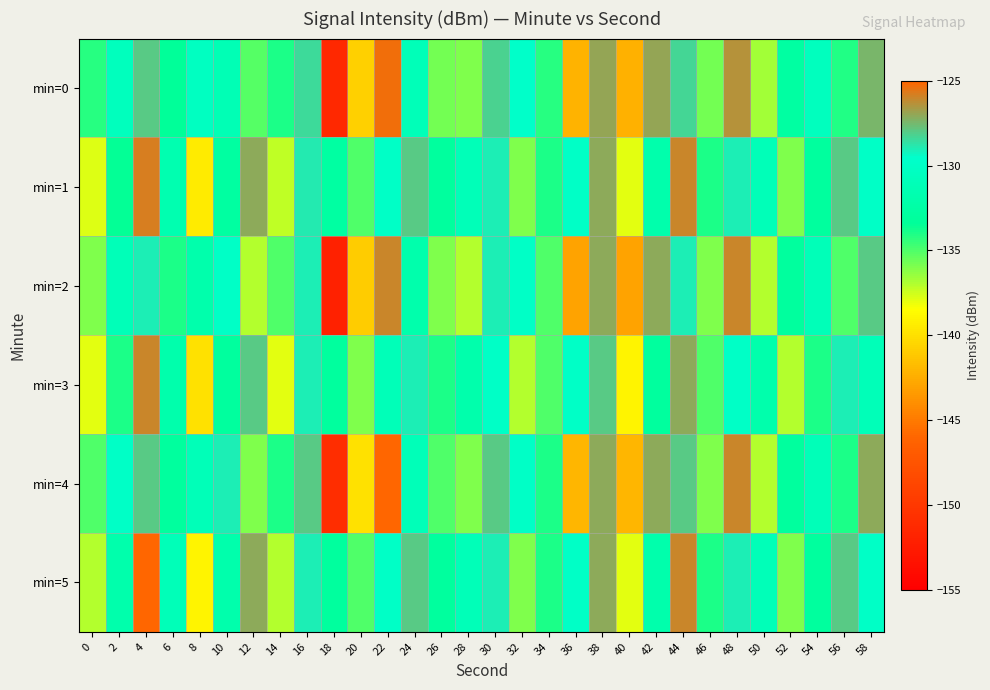

Reading left to right, extract all data points from this chart.

min=0: 0=-134.2	2=-130.7	4=-128.0	6=-133.4	8=-130.4	10=-131.3	12=-135.1	14=-134.0	16=-128.5	18=-151.4	20=-140.7	22=-125.3	24=-131.1	26=-135.7	28=-136.0	30=-128.3	32=-129.8	34=-134.2	36=-142.2	38=-126.9	40=-142.3	42=-127.0	44=-128.4	46=-135.8	48=-126.3	50=-136.6	52=-132.7	54=-130.6	56=-134.1	58=-127.4
min=1: 0=-137.8	2=-133.5	4=-125.7	6=-131.7	8=-139.5	10=-132.8	12=-127.1	14=-137.3	16=-129.0	18=-132.7	20=-135.0	22=-130.0	24=-128.0	26=-133.0	28=-131.0	30=-129.0	32=-136.0	34=-134.0	36=-130.0	38=-127.0	40=-138.0	42=-132.0	44=-126.0	46=-134.0	48=-129.0	50=-131.0	52=-136.0	54=-133.0	56=-128.0	58=-130.0
min=2: 0=-136.0	2=-131.0	4=-129.0	6=-134.0	8=-132.0	10=-130.0	12=-137.0	14=-135.0	16=-129.0	18=-152.0	20=-141.0	22=-126.0	24=-132.0	26=-136.0	28=-137.0	30=-129.0	32=-130.0	34=-135.0	36=-143.0	38=-127.0	40=-143.0	42=-127.0	44=-129.0	46=-136.0	48=-126.0	50=-137.0	52=-133.0	54=-131.0	56=-135.0	58=-128.0
min=3: 0=-138.0	2=-134.0	4=-126.0	6=-132.0	8=-140.0	10=-133.0	12=-128.0	14=-138.0	16=-129.0	18=-133.0	20=-136.0	22=-131.0	24=-129.0	26=-134.0	28=-132.0	30=-130.0	32=-137.0	34=-135.0	36=-130.0	38=-128.0	40=-139.0	42=-133.0	44=-127.0	46=-135.0	48=-130.0	50=-132.0	52=-137.0	54=-134.0	56=-129.0	58=-131.0
min=4: 0=-135.0	2=-130.0	4=-128.0	6=-133.0	8=-131.0	10=-129.0	12=-136.0	14=-134.0	16=-128.0	18=-151.0	20=-140.0	22=-125.0	24=-131.0	26=-135.0	28=-136.0	30=-128.0	32=-130.0	34=-134.0	36=-142.0	38=-127.0	40=-142.0	42=-127.0	44=-128.0	46=-136.0	48=-126.0	50=-137.0	52=-133.0	54=-131.0	56=-134.0	58=-127.0
min=5: 0=-137.0	2=-132.0	4=-125.0	6=-131.0	8=-139.0	10=-132.0	12=-127.0	14=-137.0	16=-129.0	18=-133.0	20=-135.0	22=-130.0	24=-128.0	26=-133.0	28=-131.0	30=-129.0	32=-136.0	34=-134.0	36=-130.0	38=-127.0	40=-138.0	42=-132.0	44=-126.0	46=-134.0	48=-129.0	50=-131.0	52=-136.0	54=-133.0	56=-128.0	58=-130.0